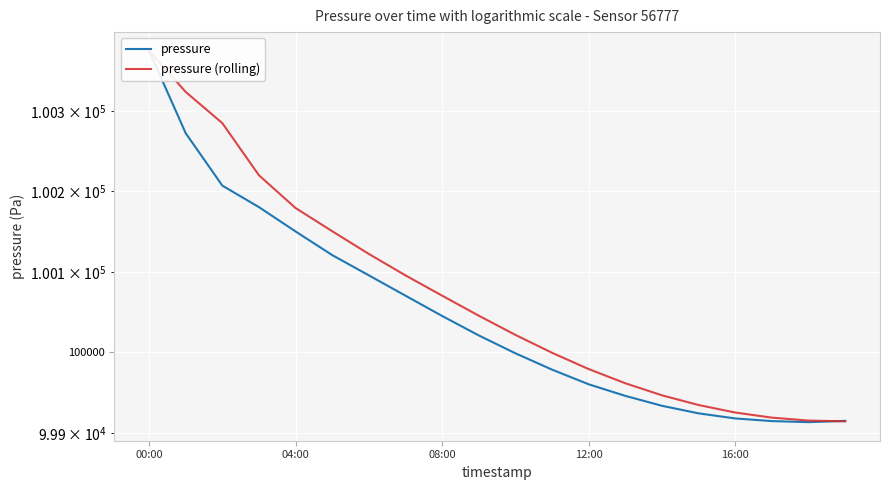

Where do pressure and pressure (rolling) first cross each other?

18 and 19